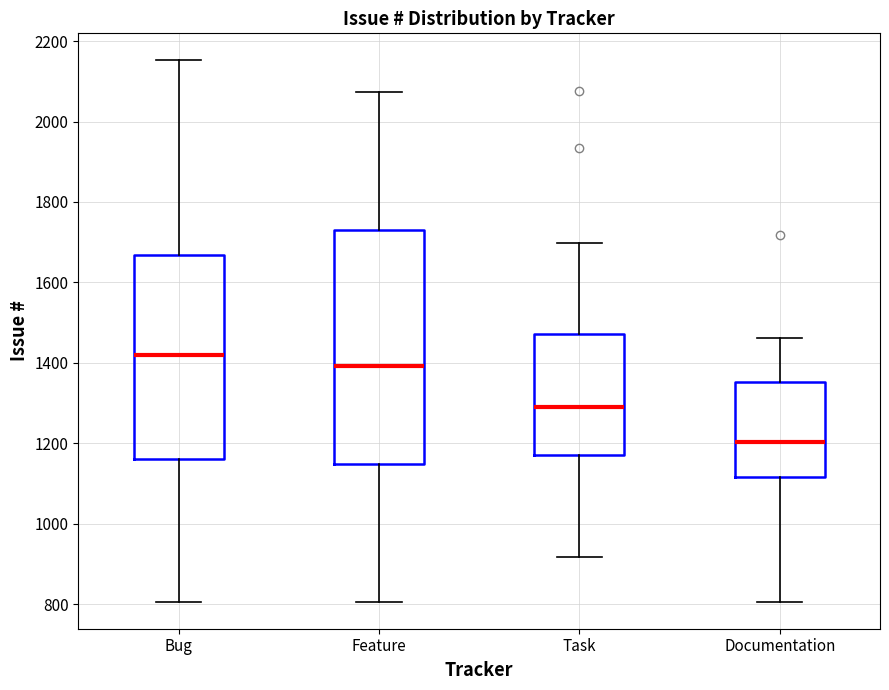

Where is the lower edge of the box for Feature on the y-axis? The values are not printed on the chart, so give them approximately, as read against the axis.

1140